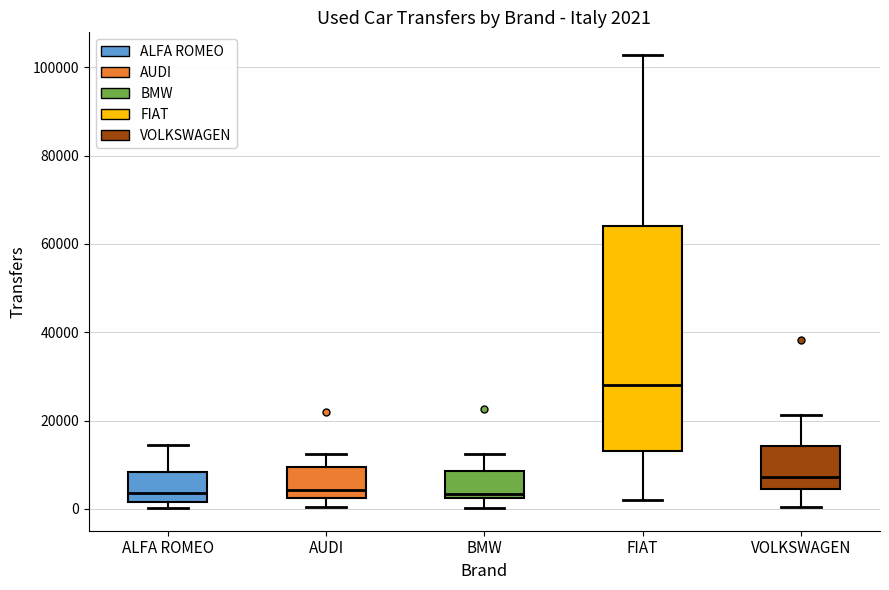

Comparing the boxes themselves (not the whiskers), which one is the tallest?

FIAT